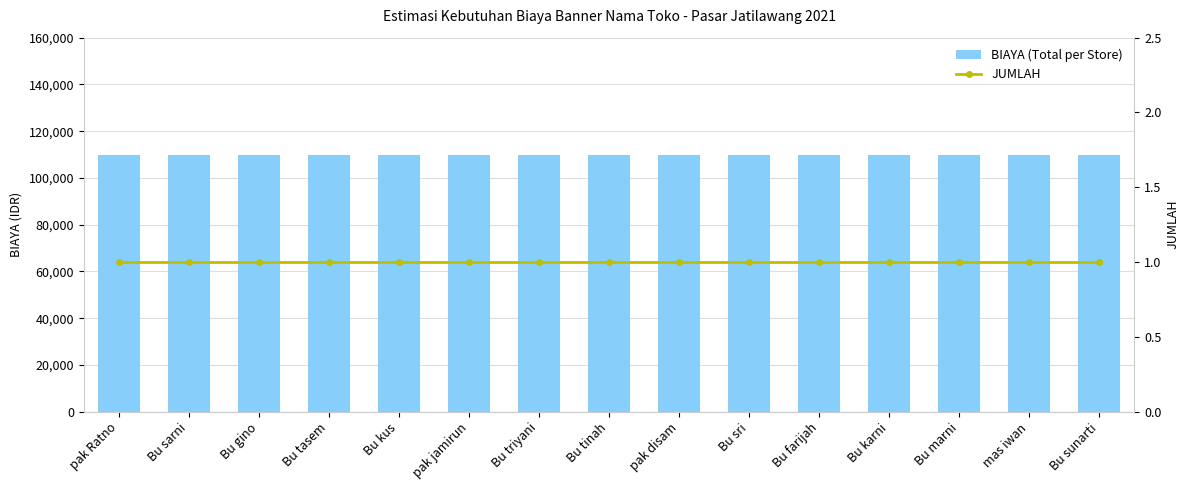

How many distinct data groups are displayed?

2